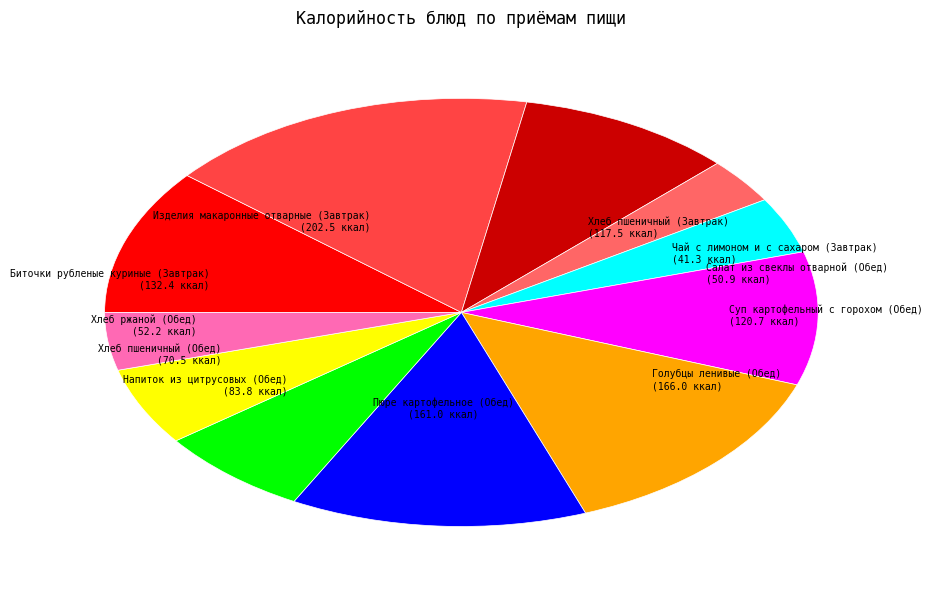

True or false: Голубцы ленивые (Обед) accounts for 14% of the total.

True